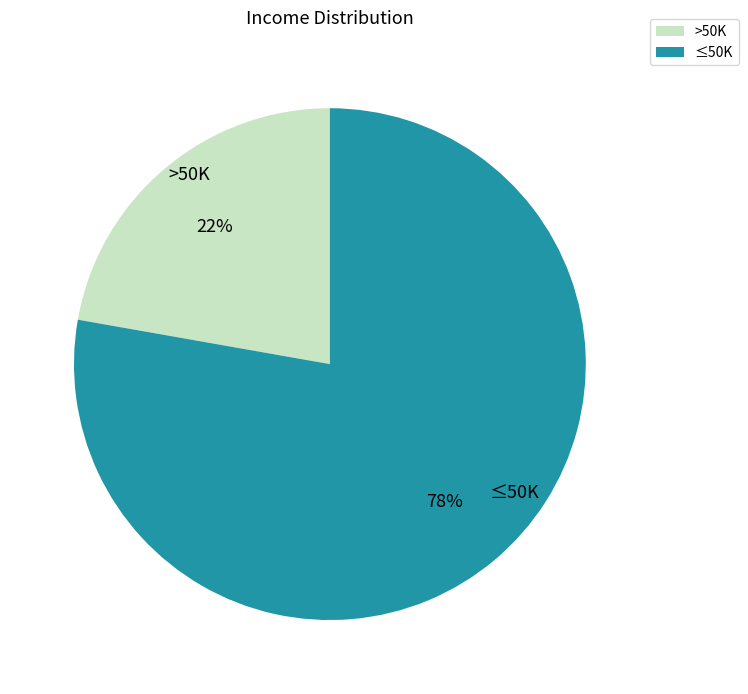

To the nearest percent, what portion does ≤50K represent?

78%